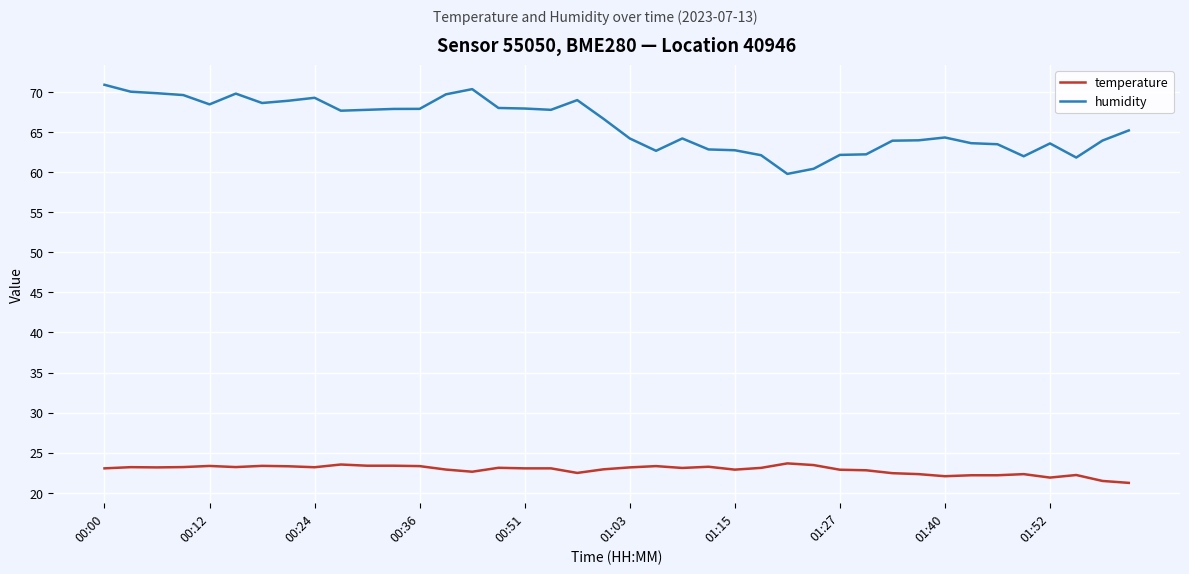

Which series has the largest total across all categories?

humidity